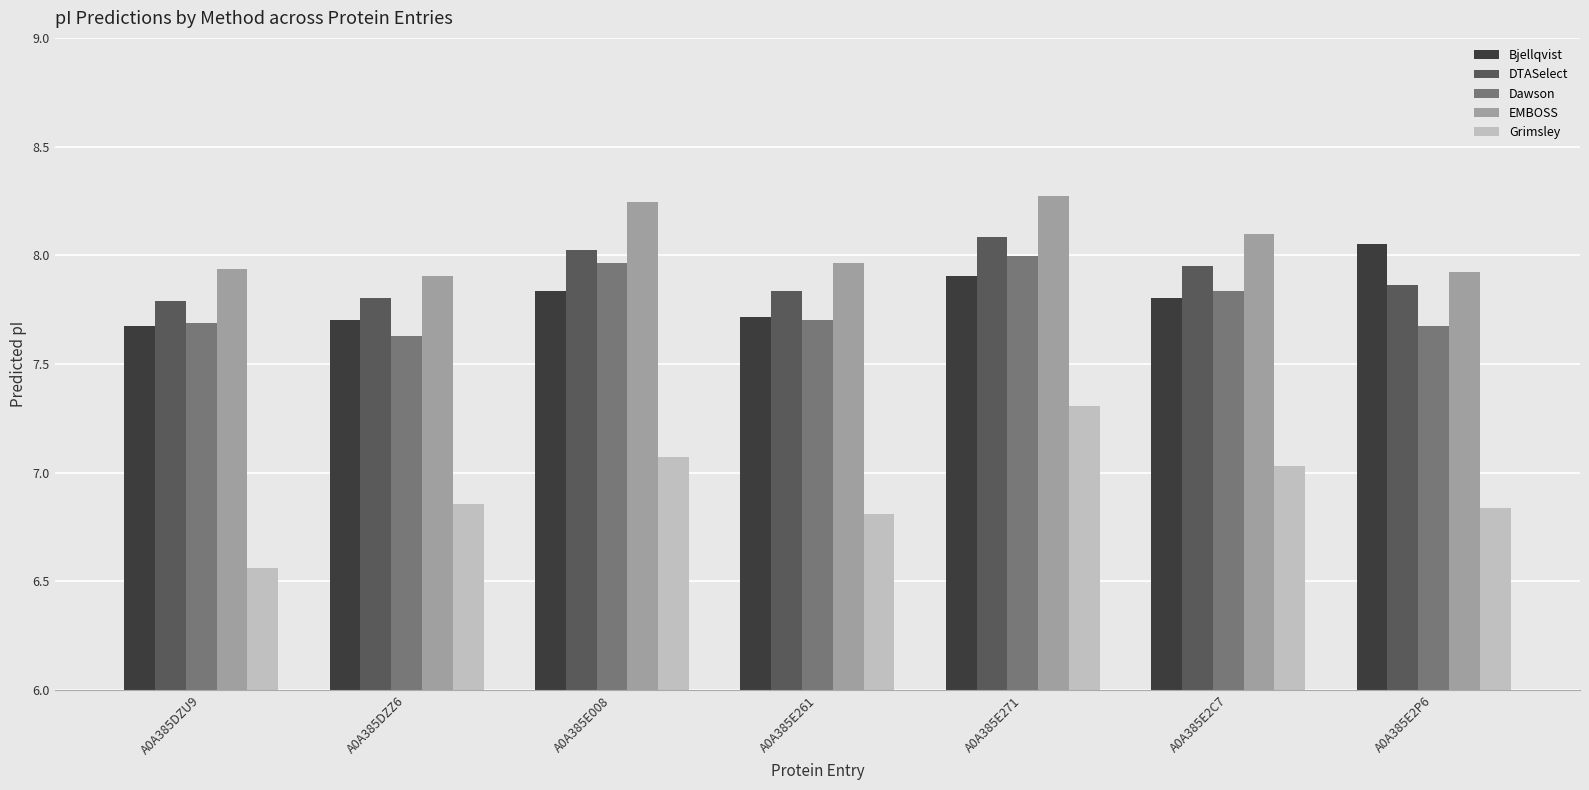

What value does the Dawson series have at A0A385DZZ6?

7.6